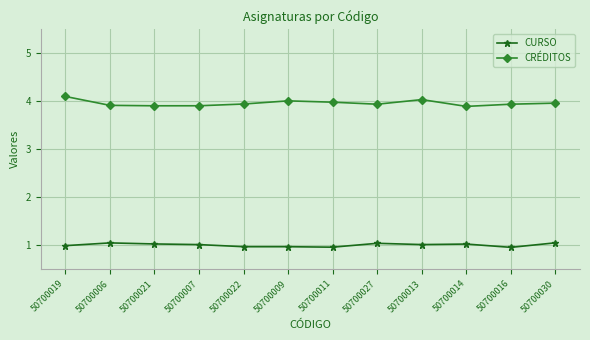

What is the label of the 4th point from the right?

50700013